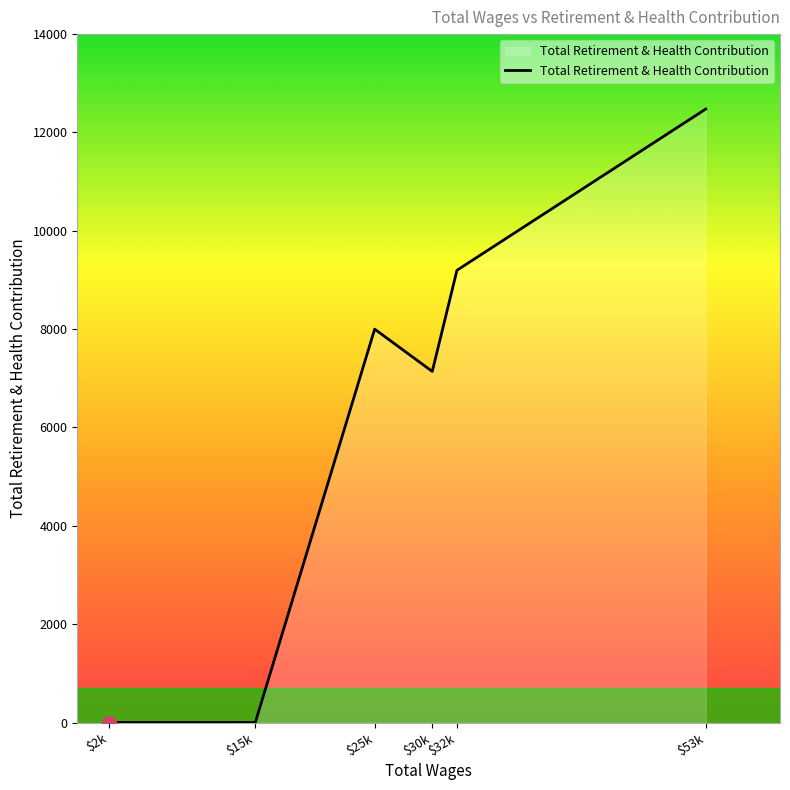

Does the chart display data point markers on the line(s)?

No